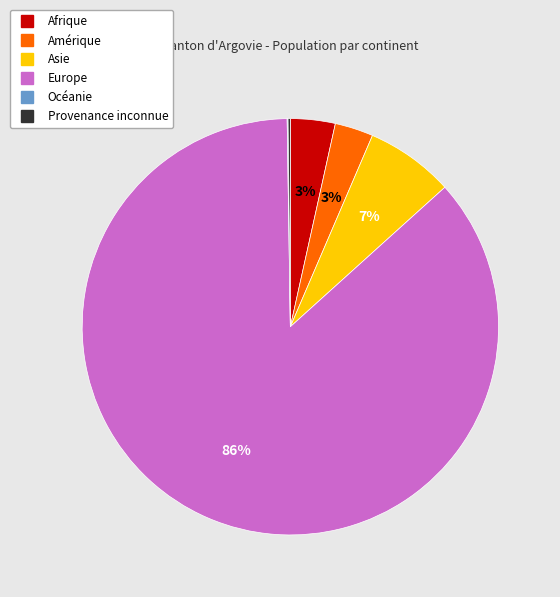

Which has a higher value, Asie or Amérique?

Asie